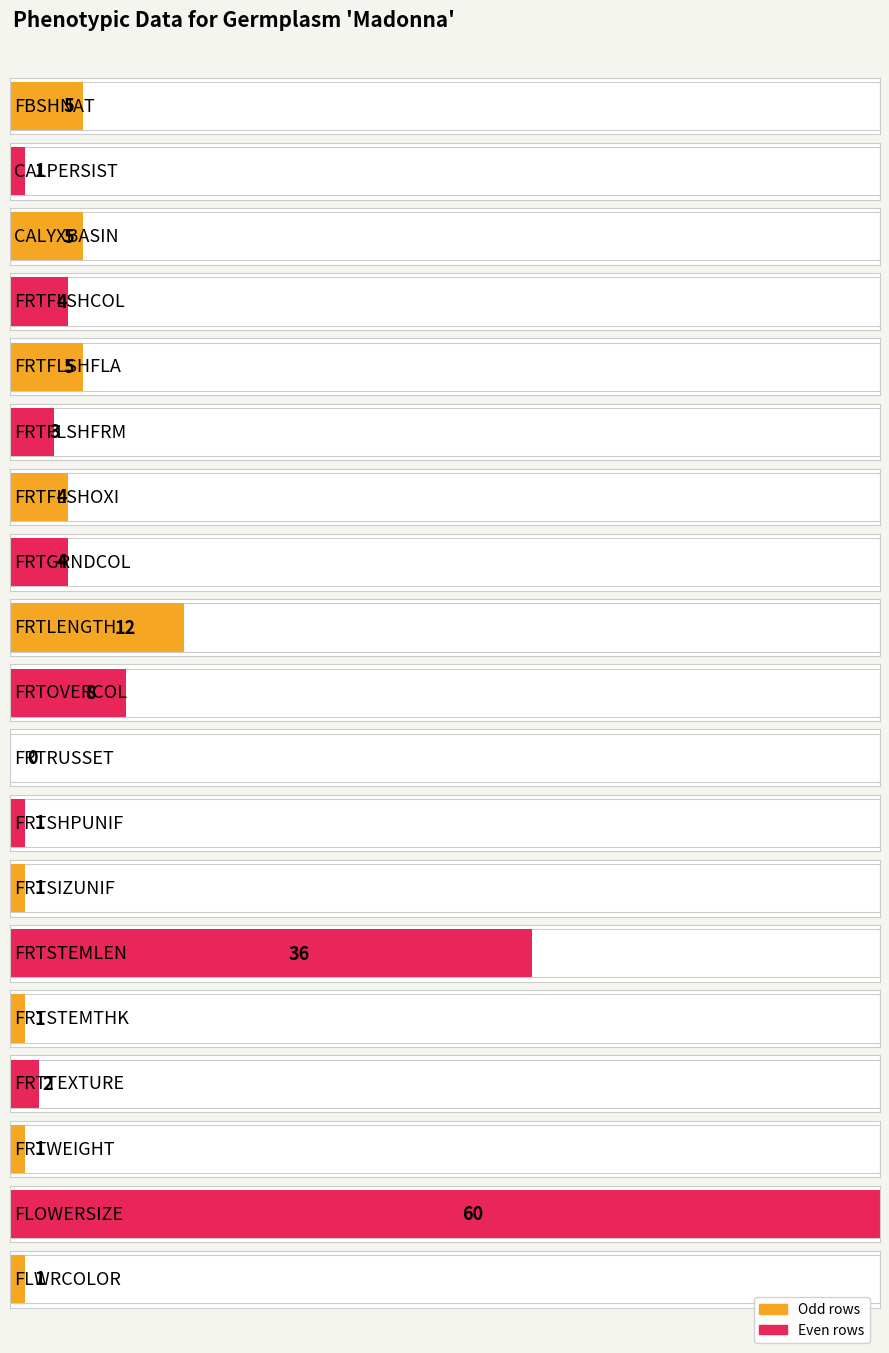

Reading left to right, transcribe all the data shown in this chart.

FBSHNAT=5	CALPERSIST=1	CALYXBASIN=5	FRTFLSHCOL=4	FRTFLSHFLA=5	FRTFLSHFRM=3	FRTFLSHOXI=4	FRTGRNDCOL=4	FRTLENGTH=12	FRTOVERCOL=8	FRTRUSSET=0	FRTSHPUNIF=1	FRTSIZUNIF=1	FRTSTEMLEN=36	FRTSTEMTHK=1	FRTTEXTURE=2	FRTWEIGHT=1	FLOWERSIZE=60	FLWRCOLOR=1